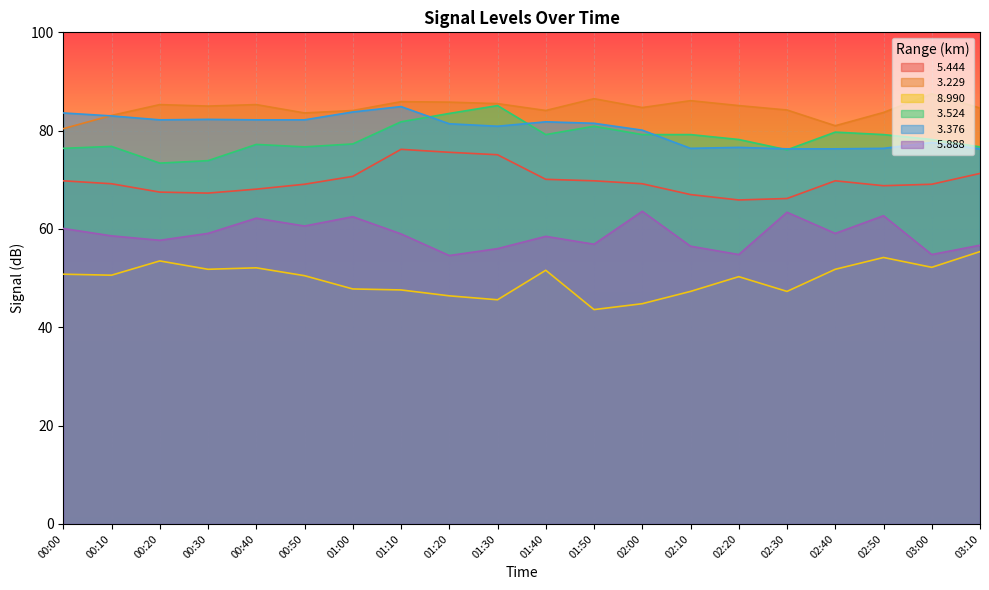

True or false:   5.444 and   3.376 intersect in this chart.

False